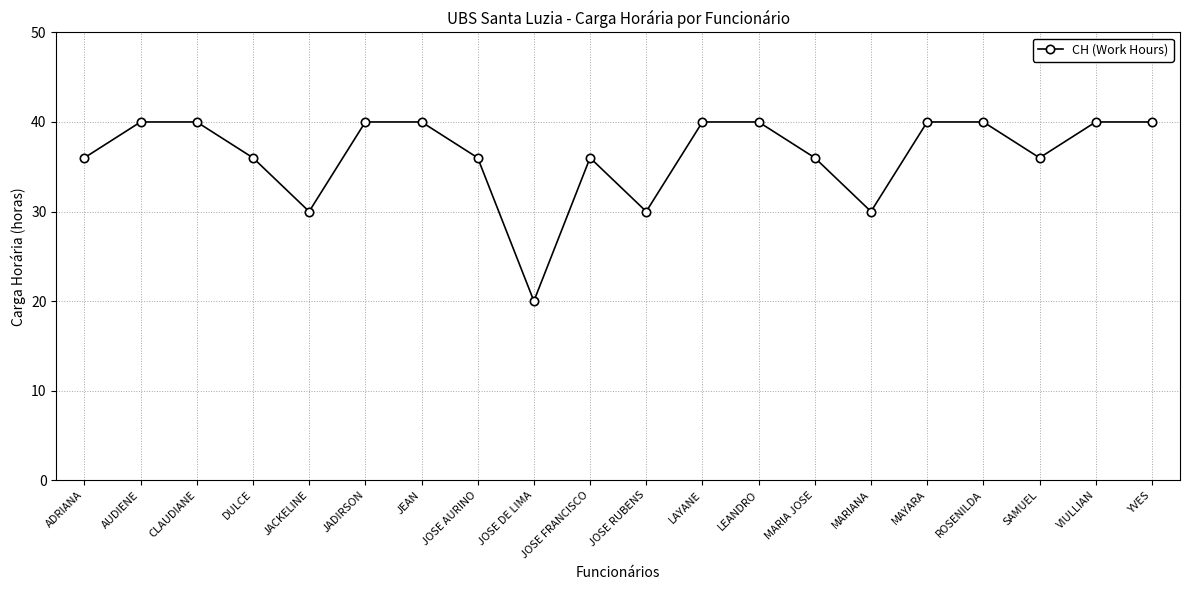

What value does the data have at YVES, to the nearest 5?

40